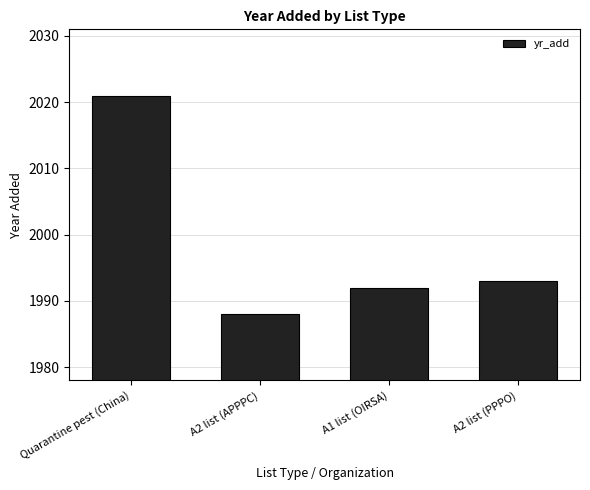

The value at A1 list (OIRSA) is 1992. True or false?

True